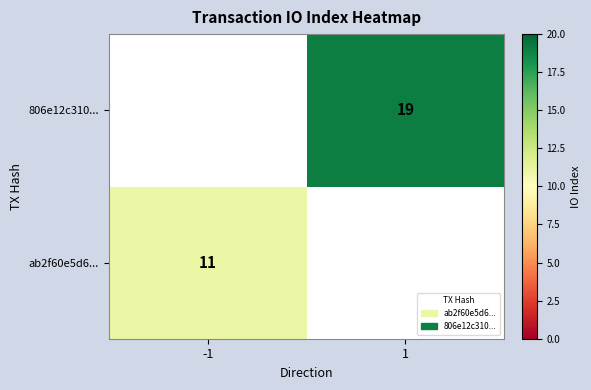

Is the value of ab2f60e5d6... at -1 greater than the value of 806e12c310... at 1?

No